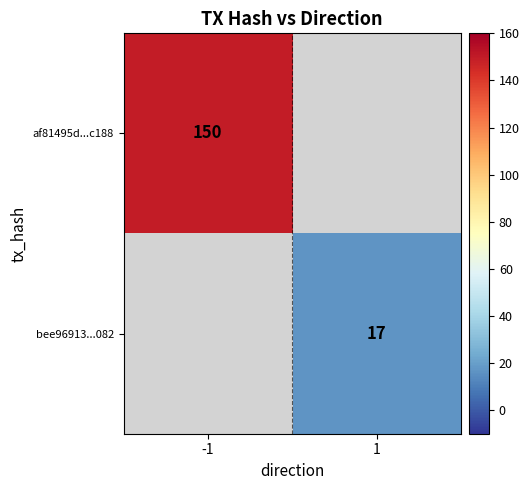

What is the minimum value shown in the chart?

17.0